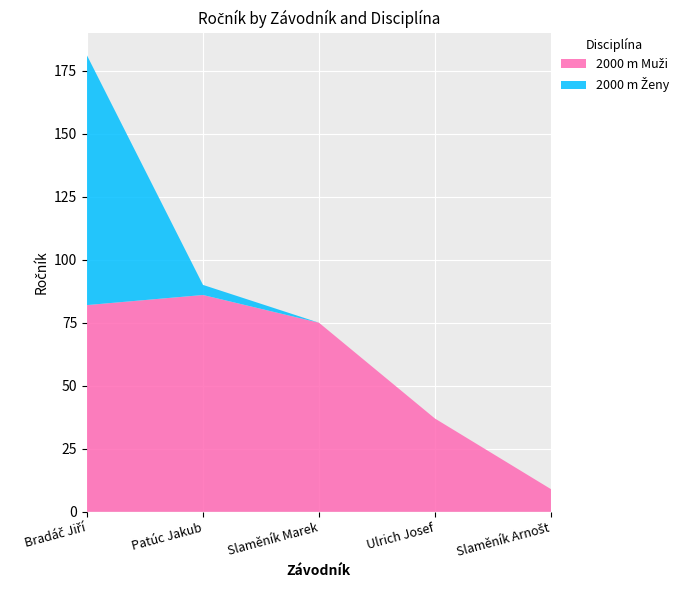

Reading left to right, transcribe all the data shown in this chart.

2000 m Muži: 82	86	75	37	9
2000 m Ženy: 99	4	0	0	0